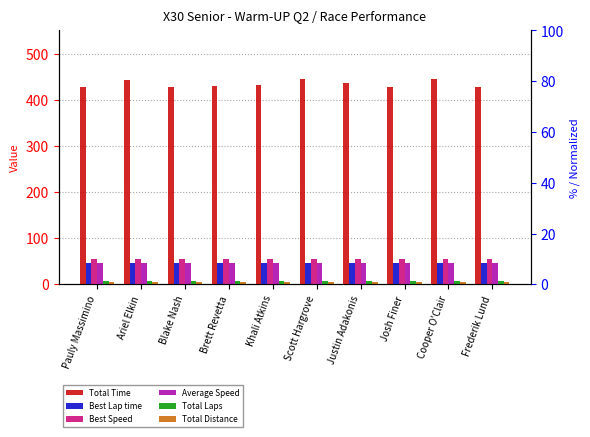

Reading right to left, what are all the values shown in this chart?

Total Time: Frederik Lund=426.8	Cooper O'Clair=443.8	Josh Finer=428.0	Justin Adakonis=436.7	Scott Hargrove=444.6	Khali Atkins=432.2	Brett Revetta=429.7	Blake Nash=427.0	Ariel Elkin=442.4	Pauly Massimino=427.7
Best Lap time: Frederik Lund=46.7	Cooper O'Clair=46.7	Josh Finer=46.7	Justin Adakonis=46.6	Scott Hargrove=46.6	Khali Atkins=46.6	Brett Revetta=46.6	Blake Nash=46.5	Ariel Elkin=46.5	Pauly Massimino=46.5
Best Speed: Frederik Lund=53.9	Cooper O'Clair=54.0	Josh Finer=54.0	Justin Adakonis=54.1	Scott Hargrove=54.1	Khali Atkins=54.1	Brett Revetta=54.1	Blake Nash=54.2	Ariel Elkin=54.2	Pauly Massimino=54.2
Average Speed: Frederik Lund=47.2	Cooper O'Clair=45.4	Josh Finer=47.1	Justin Adakonis=46.2	Scott Hargrove=45.3	Khali Atkins=46.6	Brett Revetta=46.9	Blake Nash=47.2	Ariel Elkin=45.6	Pauly Massimino=47.1
Total Laps: Frederik Lund=8.0	Cooper O'Clair=8.0	Josh Finer=8.0	Justin Adakonis=8.0	Scott Hargrove=8.0	Khali Atkins=8.0	Brett Revetta=8.0	Blake Nash=8.0	Ariel Elkin=8.0	Pauly Massimino=8.0
Total Distance: Frederik Lund=5.6	Cooper O'Clair=5.6	Josh Finer=5.6	Justin Adakonis=5.6	Scott Hargrove=5.6	Khali Atkins=5.6	Brett Revetta=5.6	Blake Nash=5.6	Ariel Elkin=5.6	Pauly Massimino=5.6